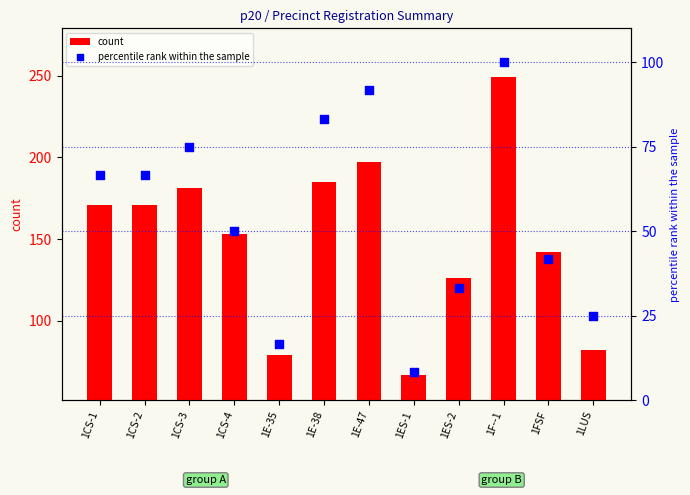

What is the total value across all series at 1ES-2?

159.3